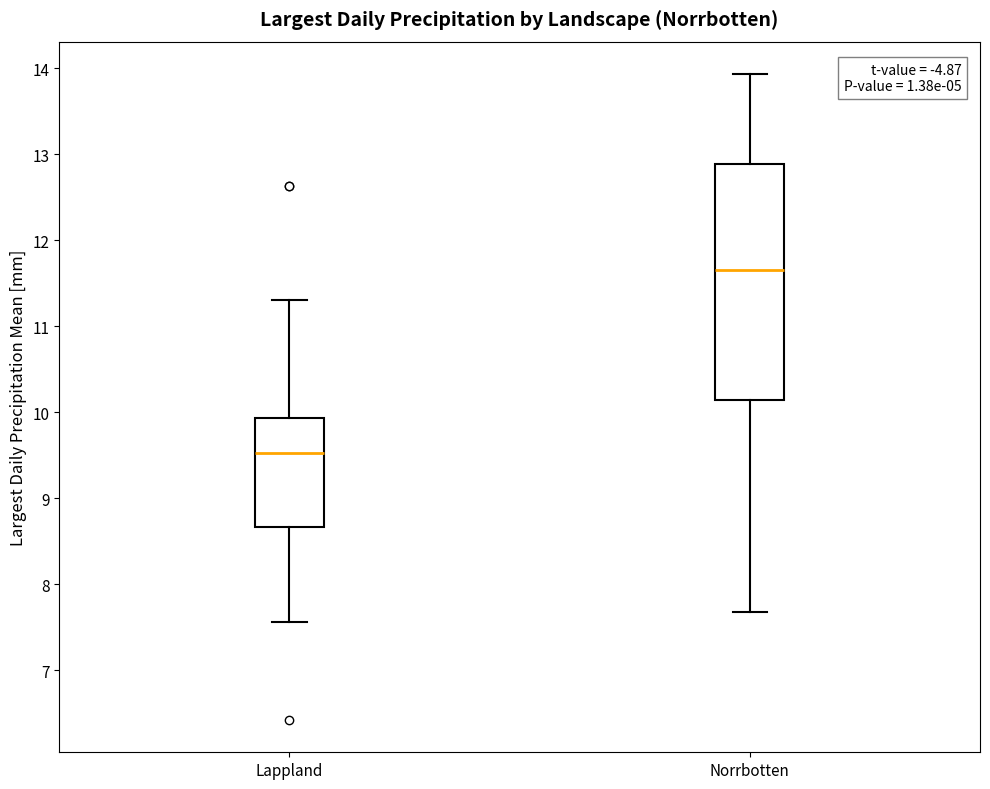

Where is the lower edge of the box for Norrbotten on the y-axis? The values are not printed on the chart, so give them approximately, as read against the axis.

10.1